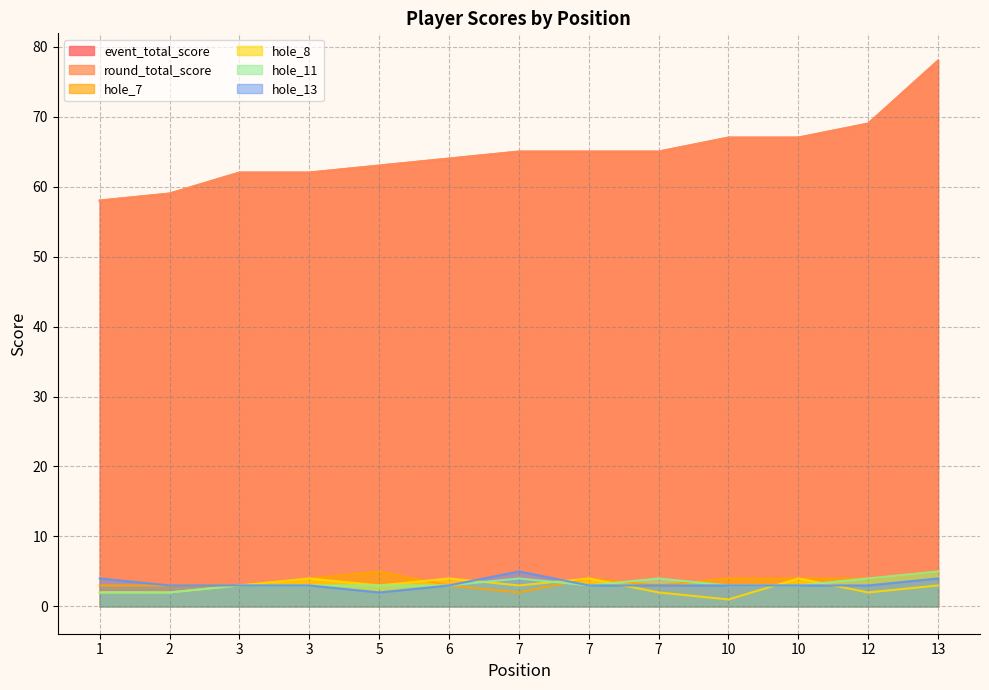

The round_total_score series shows 29 at 13. True or false?

False